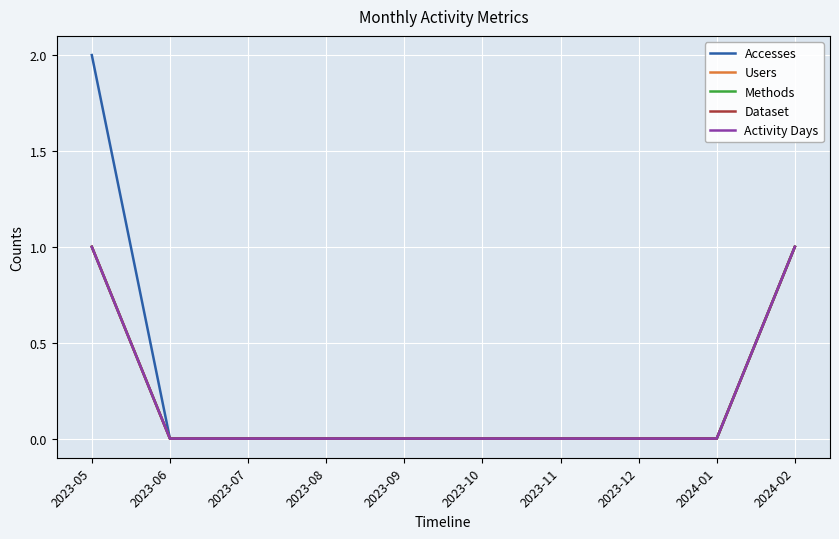

Does the chart display data point markers on the line(s)?

No